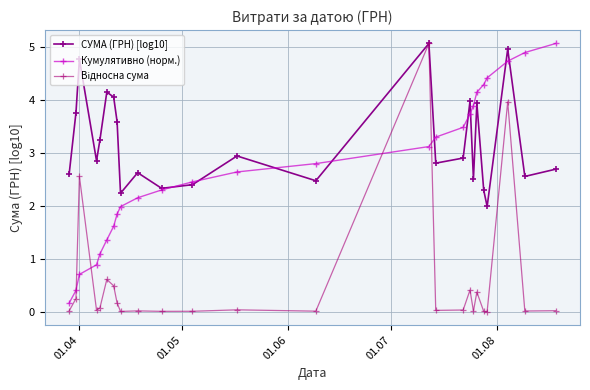

Does the chart have visible grid lines?

Yes